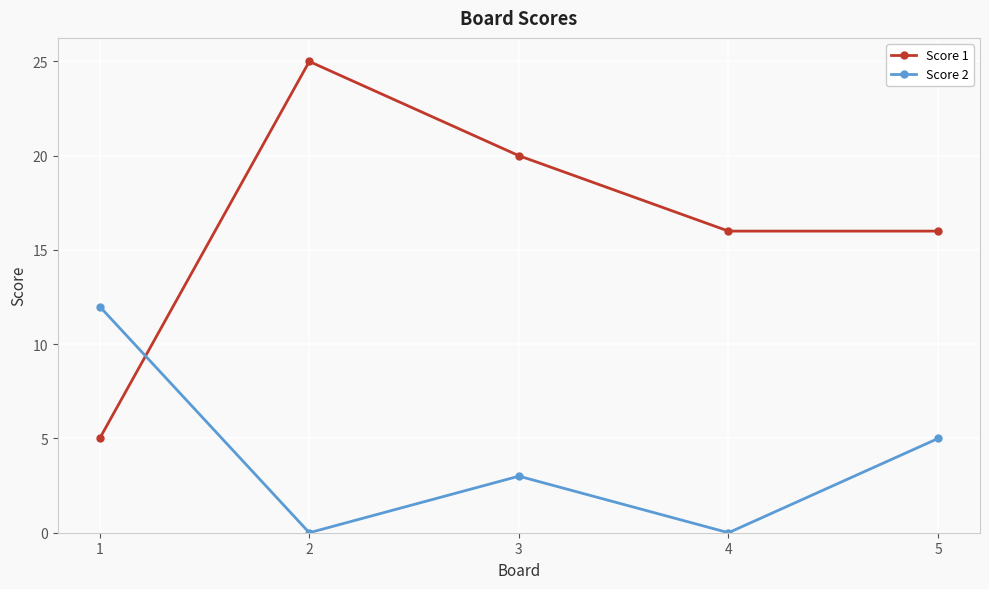

How many lines are shown in the chart?

2